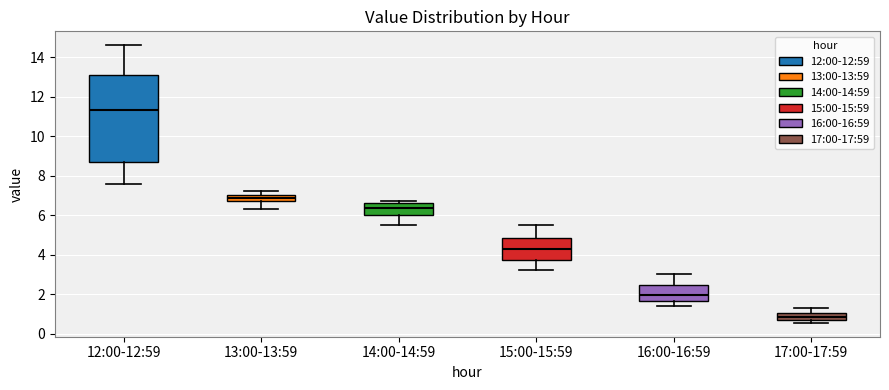

Which box is the tallest, from its lower edge to its upper edge?

12:00-12:59